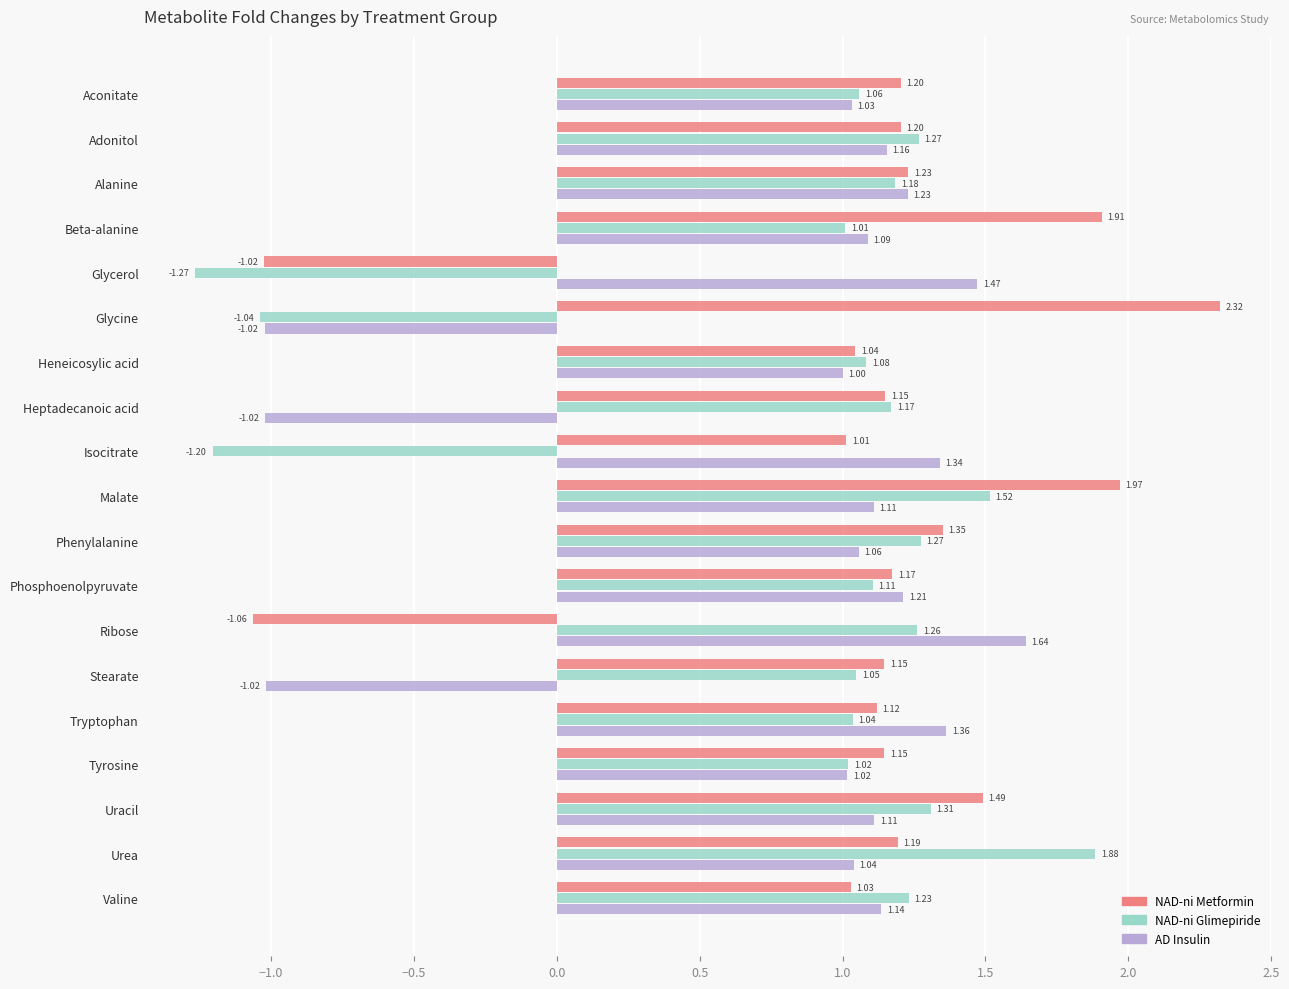

How many data points does each series have?

19